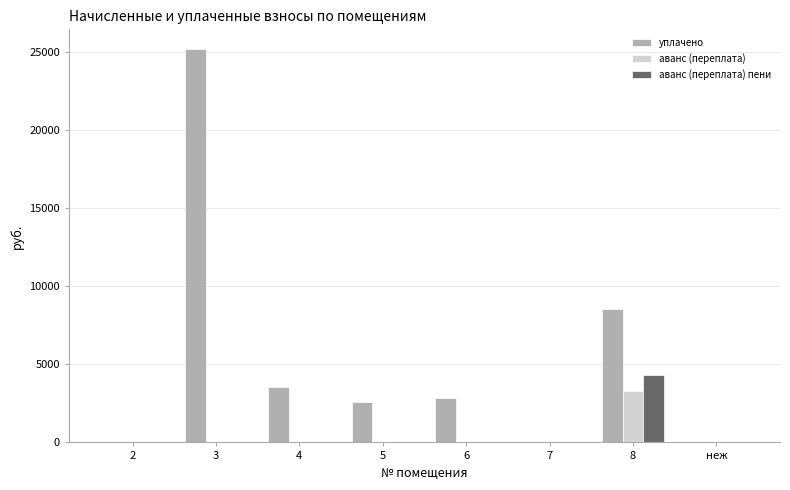

Which series changed the most between 2 and 5?

уплачено